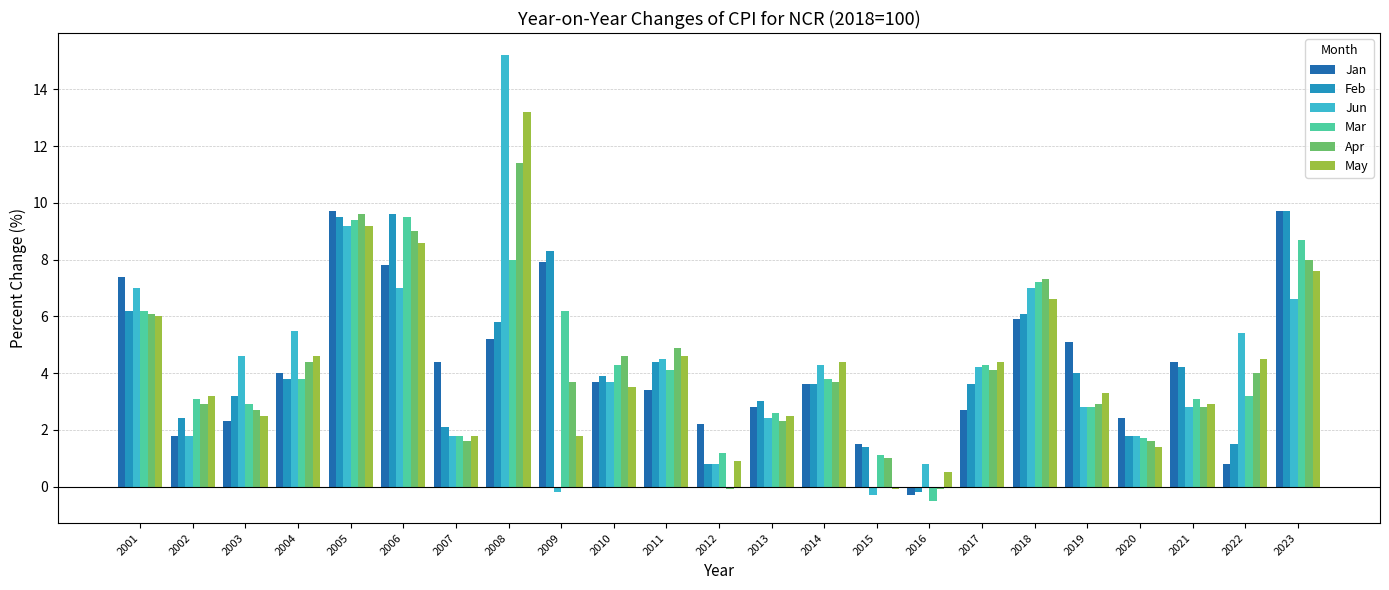

What value does the Jan series have at 2001?

7.4